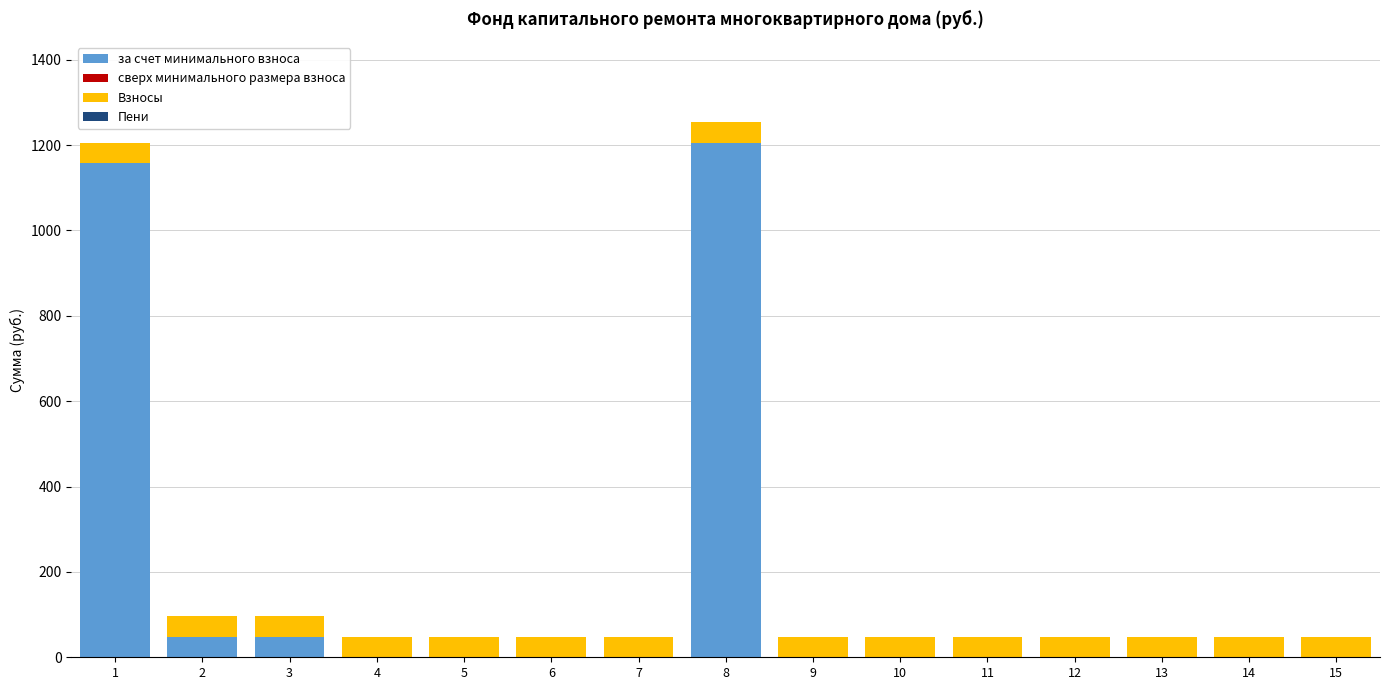

What is the total value across all series at 6?

47.9